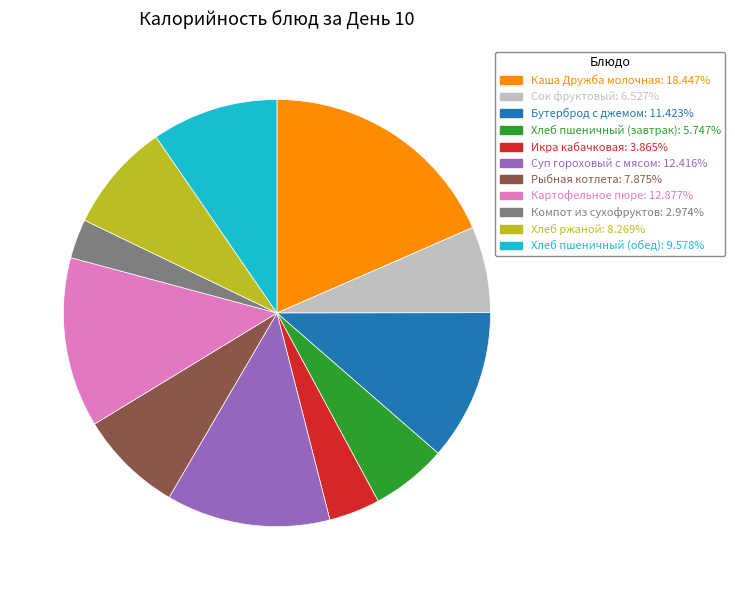

What is the ratio of the value at Бутерброд с джемом to the value at Суп гороховый с мясом?

0.9